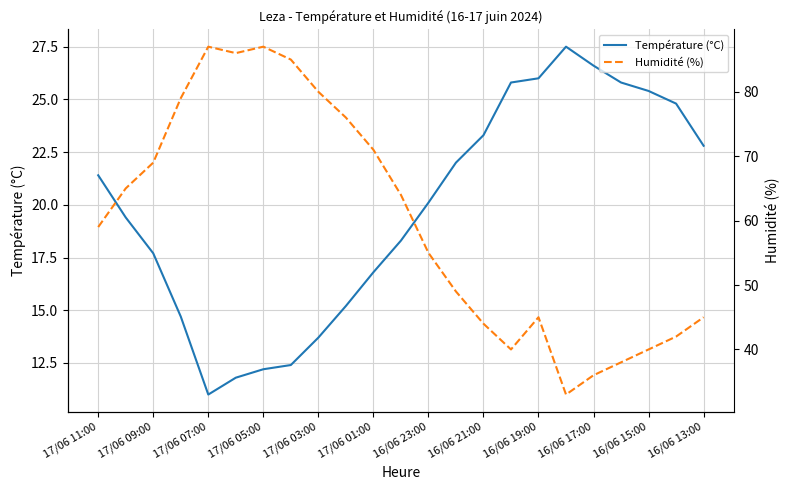

What is the maximum value for Température (°C)?

27.5